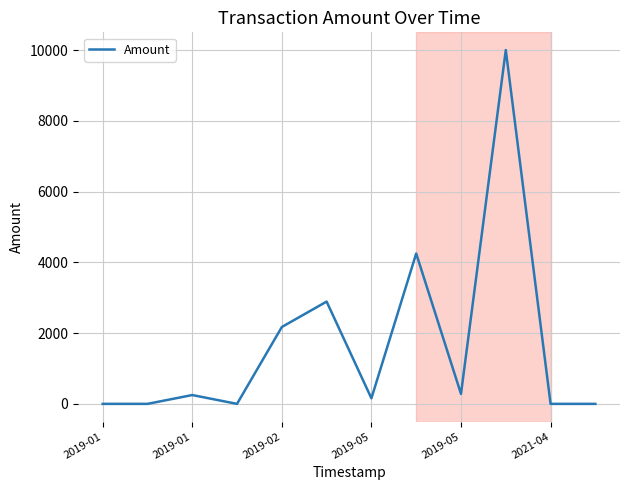

Does the chart display data point markers on the line(s)?

No